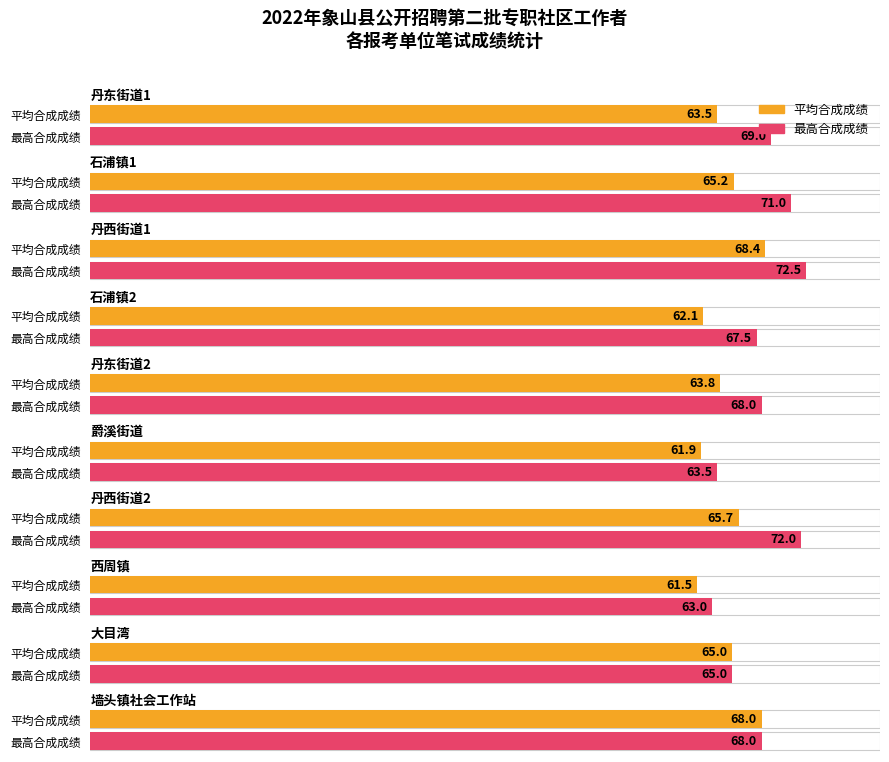

How many distinct data groups are displayed?

2